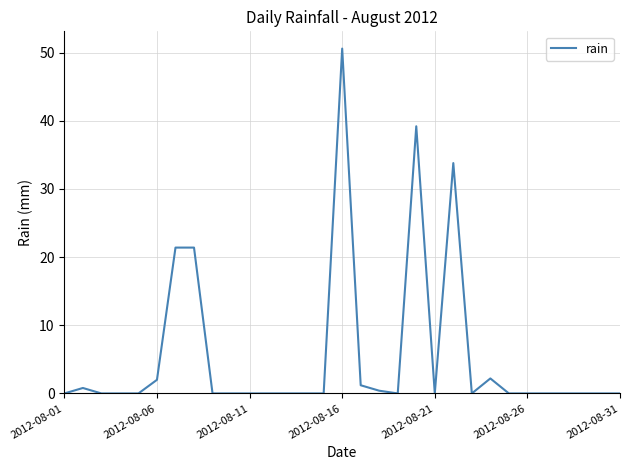

What is the difference between the maximum and minimum values?

50.6